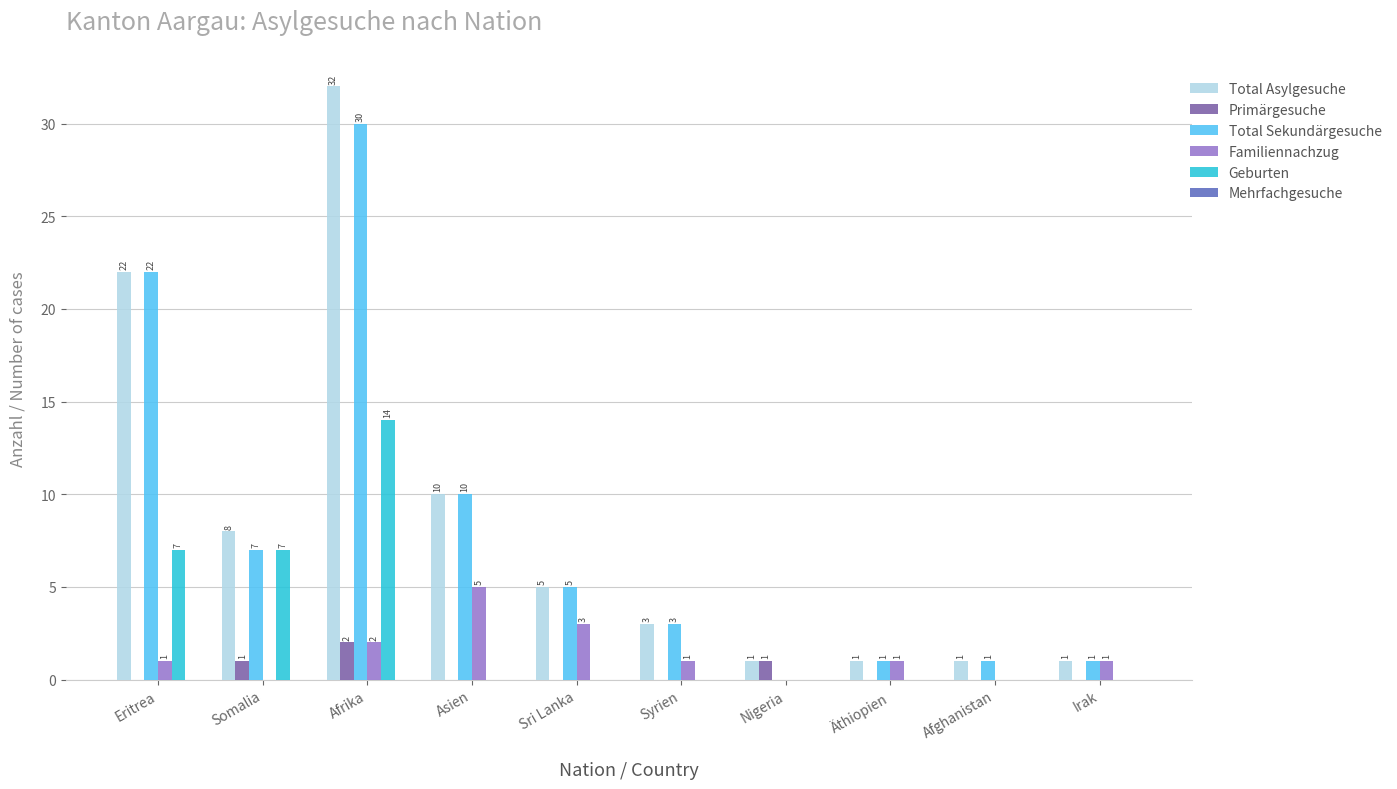

Between Asien and Nigeria, which series saw the biggest shift?

Total Sekundärgesuche